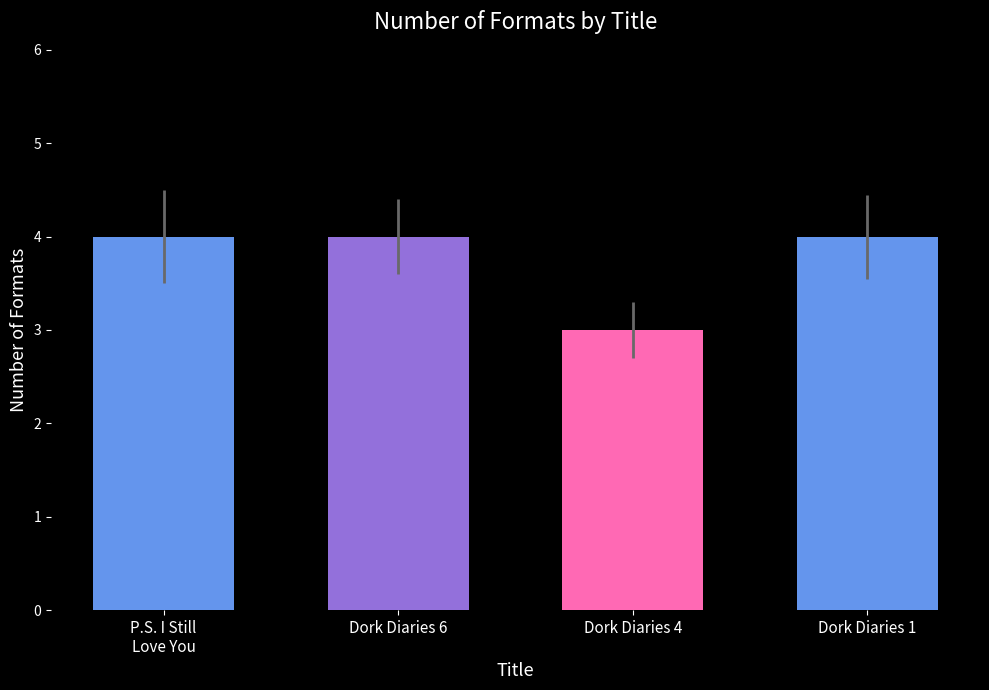

Approximately how many times larger is the value at Dork Diaries 1 compared to Dork Diaries 6?

1.0